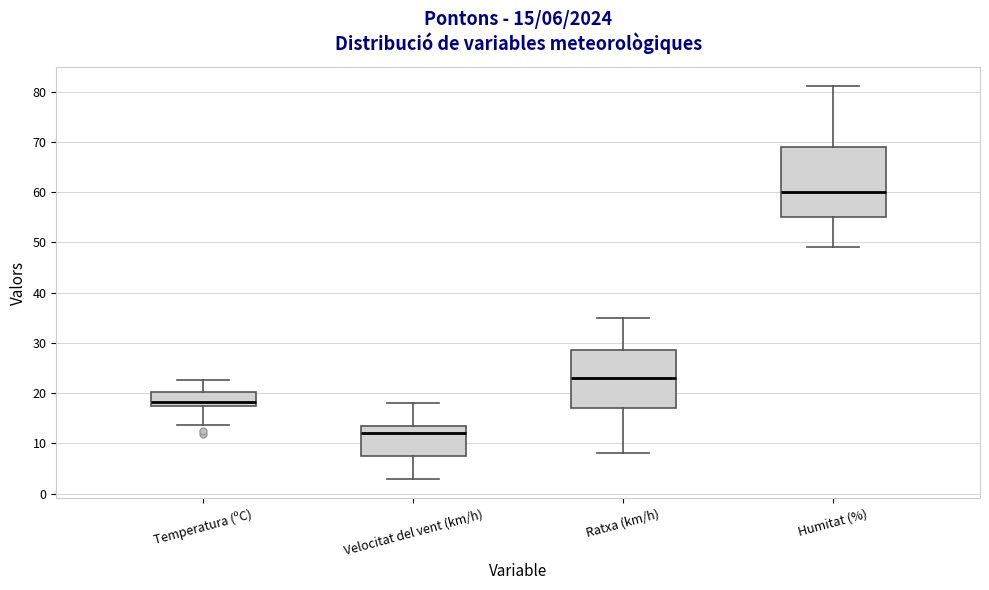

Which box is the tallest, from its lower edge to its upper edge?

Humitat (%)